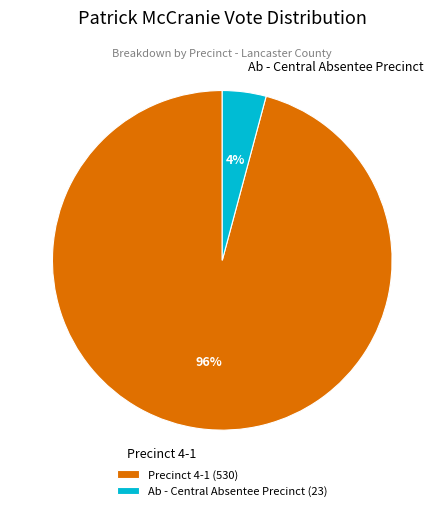

How many slices are in this pie chart?

2